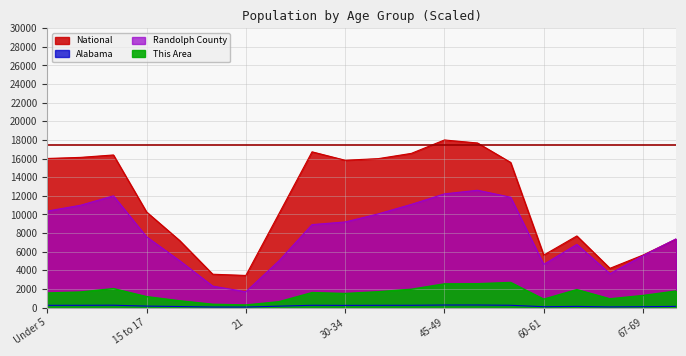

What is the sum of all Randolph County values?

158959.0